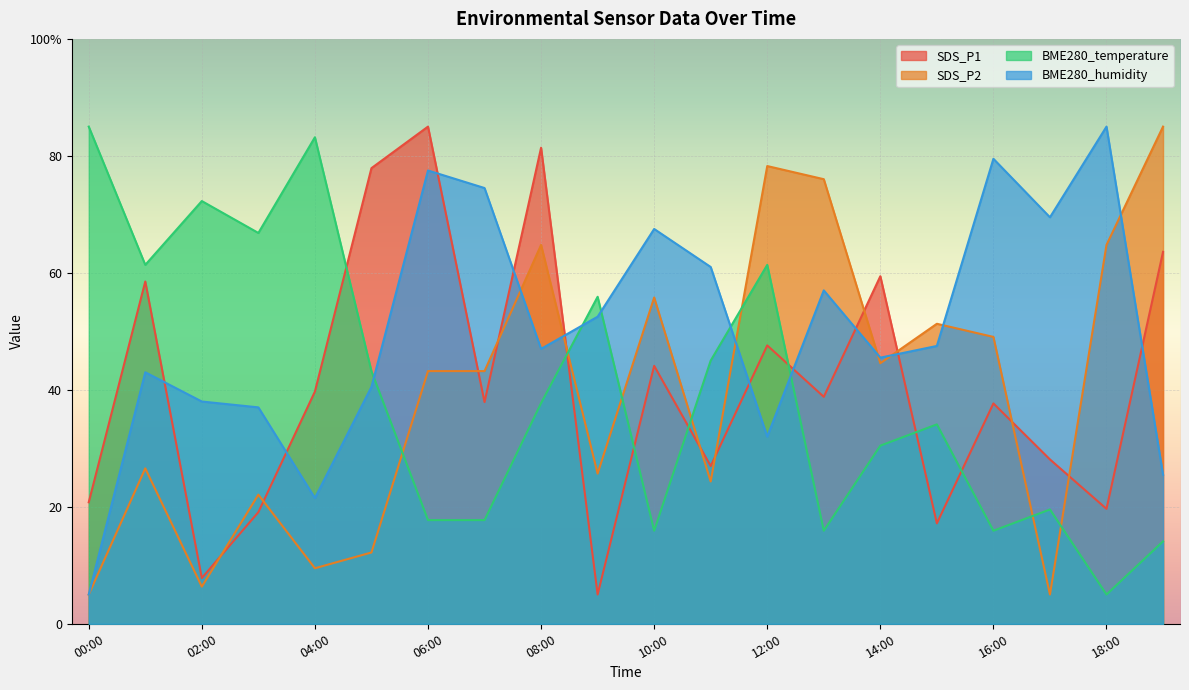

Is it true that BME280_temperature equals 30.5 at 14:00?

True